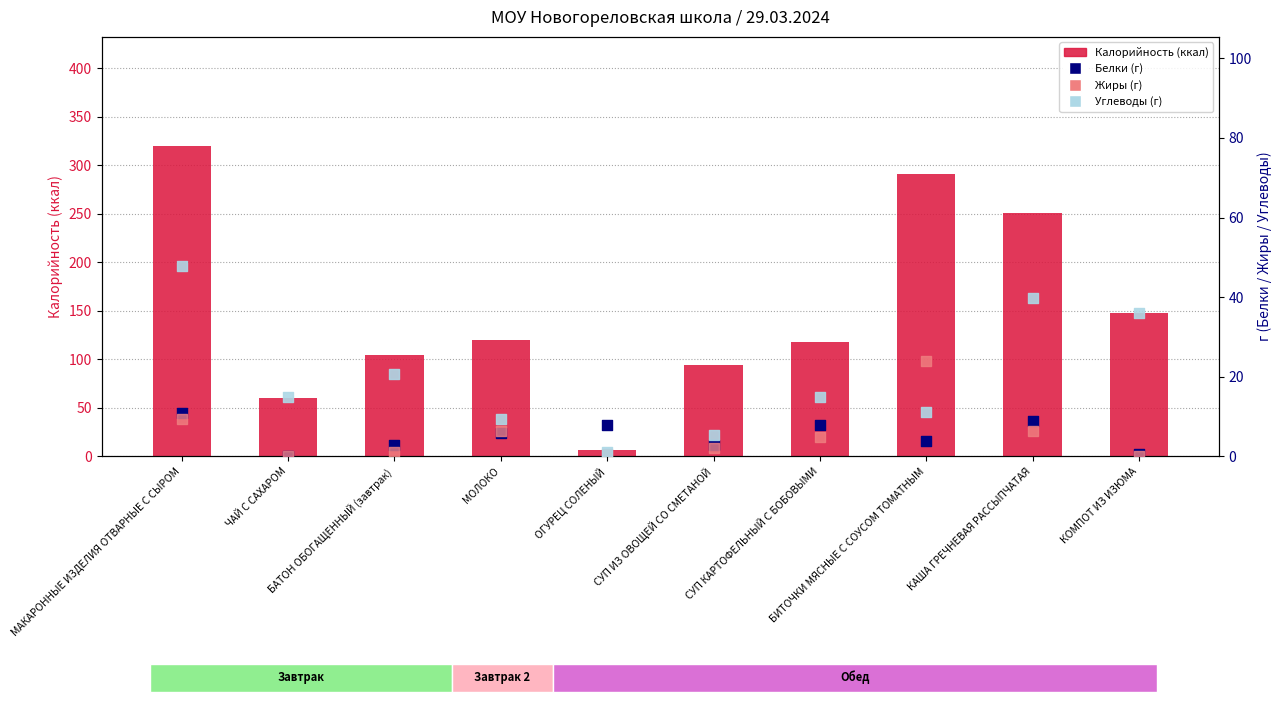

Which series has the largest Y range (max minus min)?

Калорийность